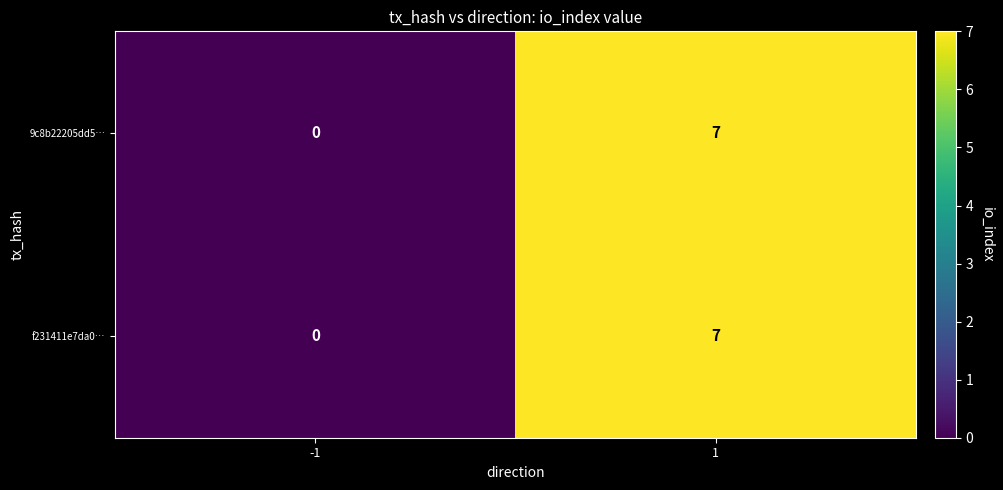

What is the difference between the 9c8b22205dd5… values at 1 and -1?

7